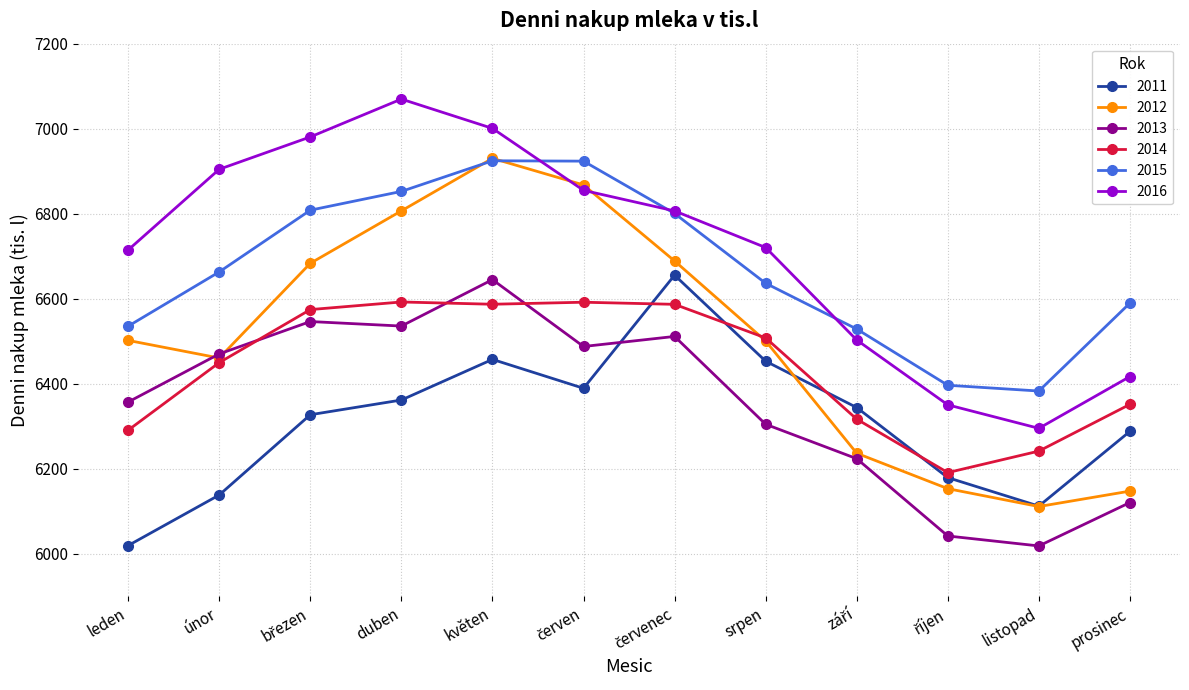

What is the value of the 2011 point at the 12th from the left?

6288.1